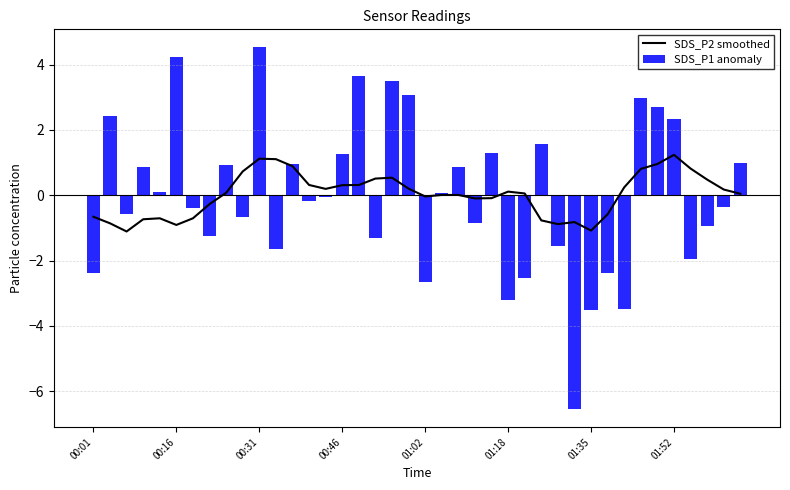

What is the maximum value shown in the chart?

4.5